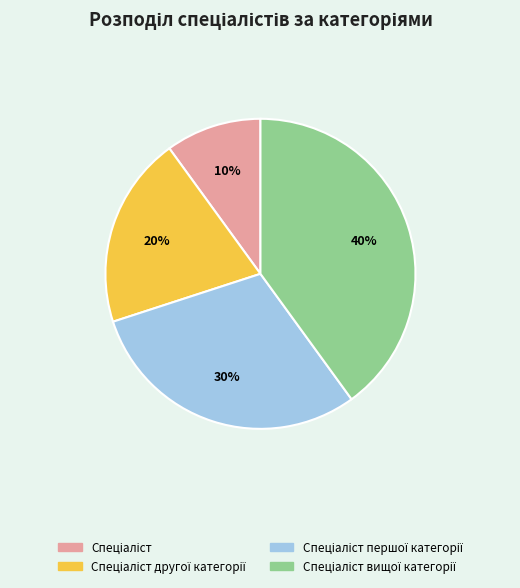

To the nearest percent, what is the difference between the largest and smallest slice percentages?

30%